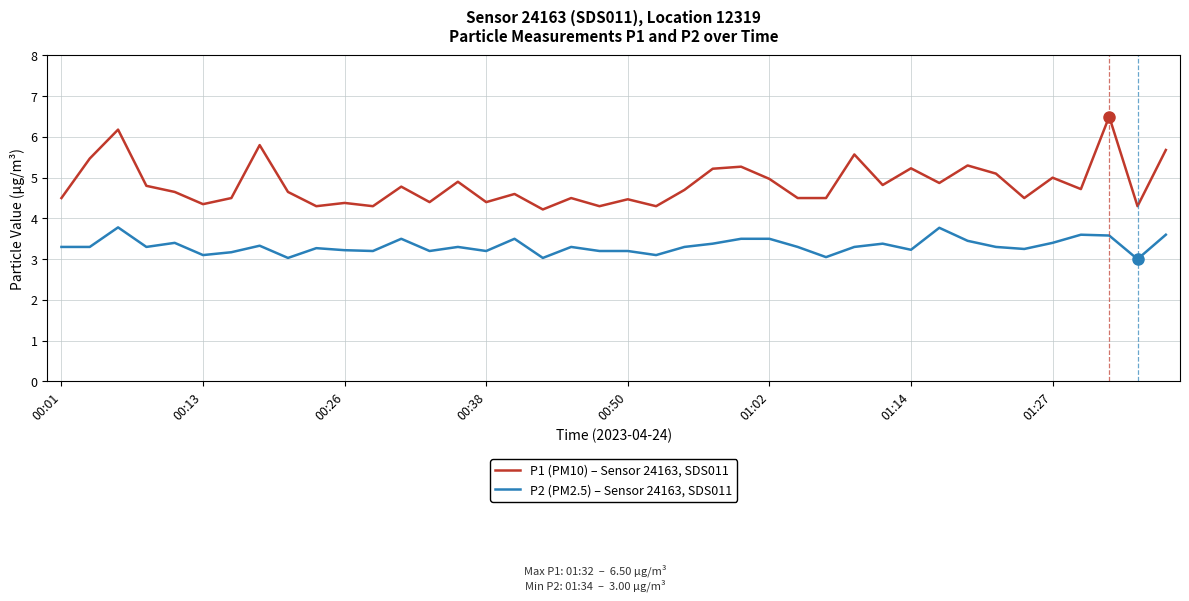

Is this an area chart (filled region under the line)?

No